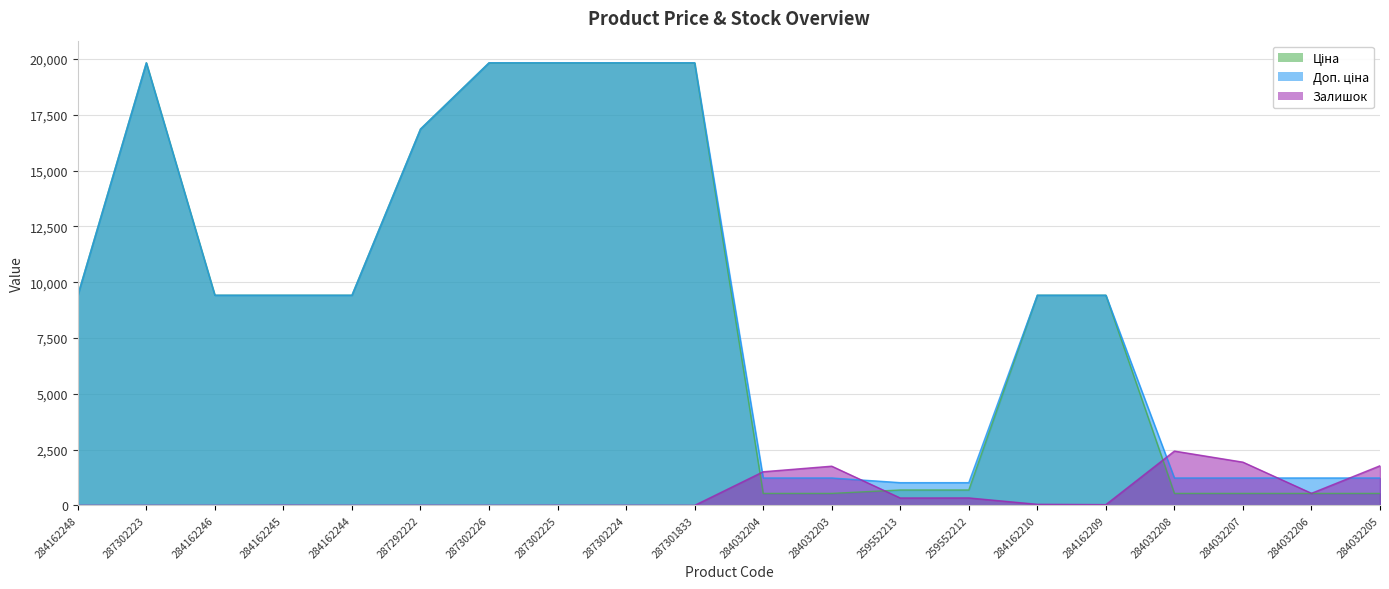

Between 284032204 and 284032207, which is larger?

284032204